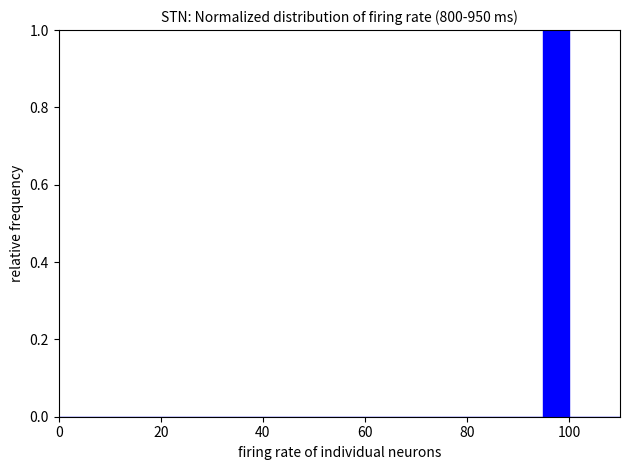

Read against the x-axis, roughly where is the centre of the tallest bar?

98